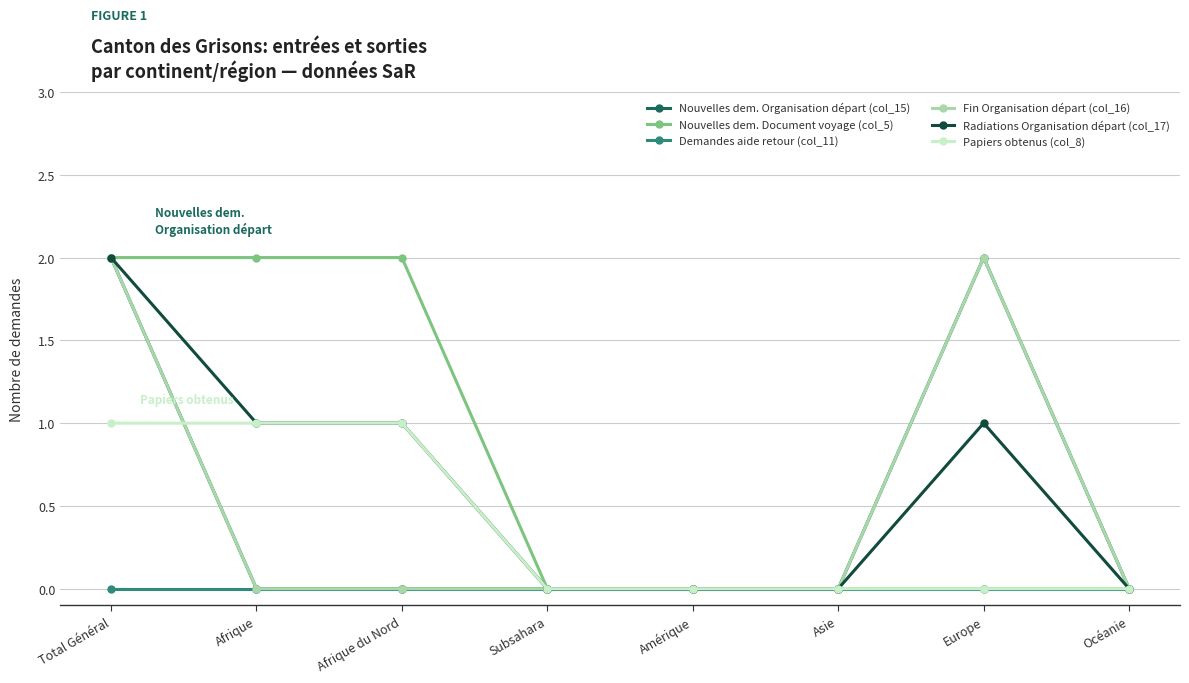

Rank the categories by Nouvelles dem. Document voyage (col_5) value from highest to lowest.

Total Général, Afrique, Afrique du Nord, Subsahara, Amérique, Asie, Europe, Océanie